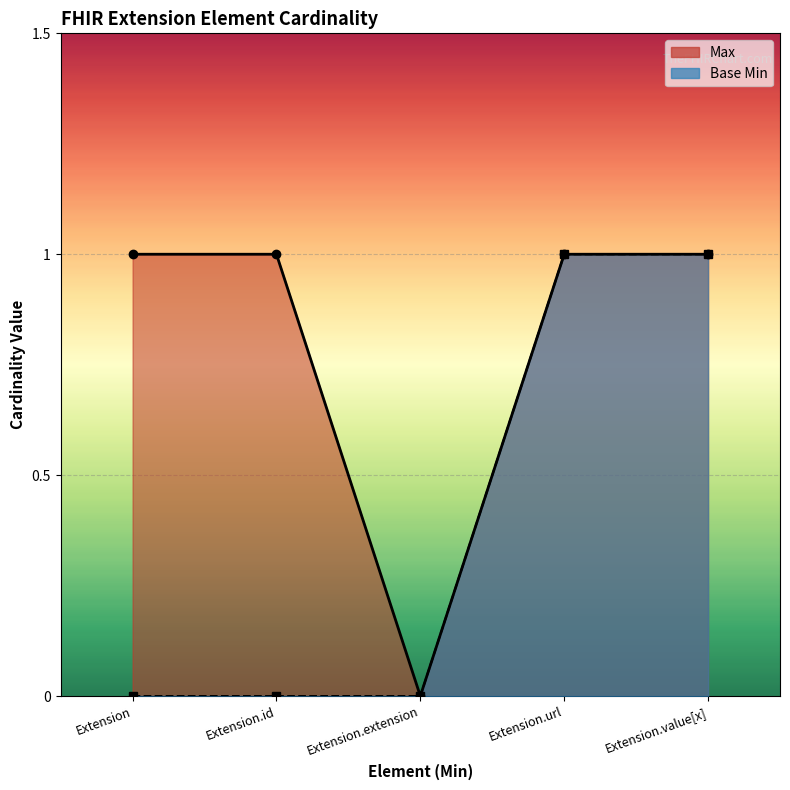

True or false: Max and Base Min intersect in this chart.

False